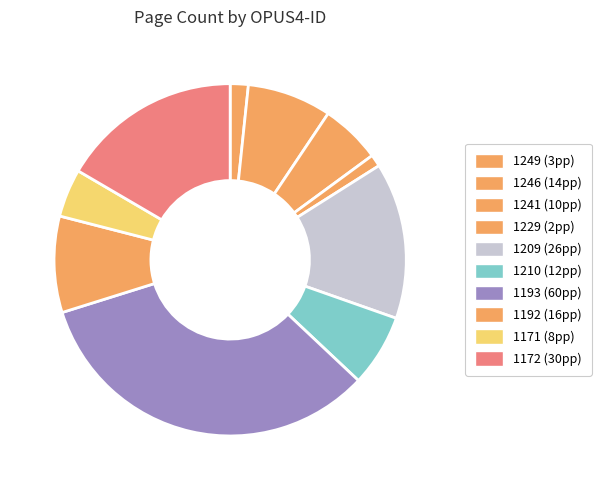

Combined, do 1210 and 1249 account for over 50%?

No